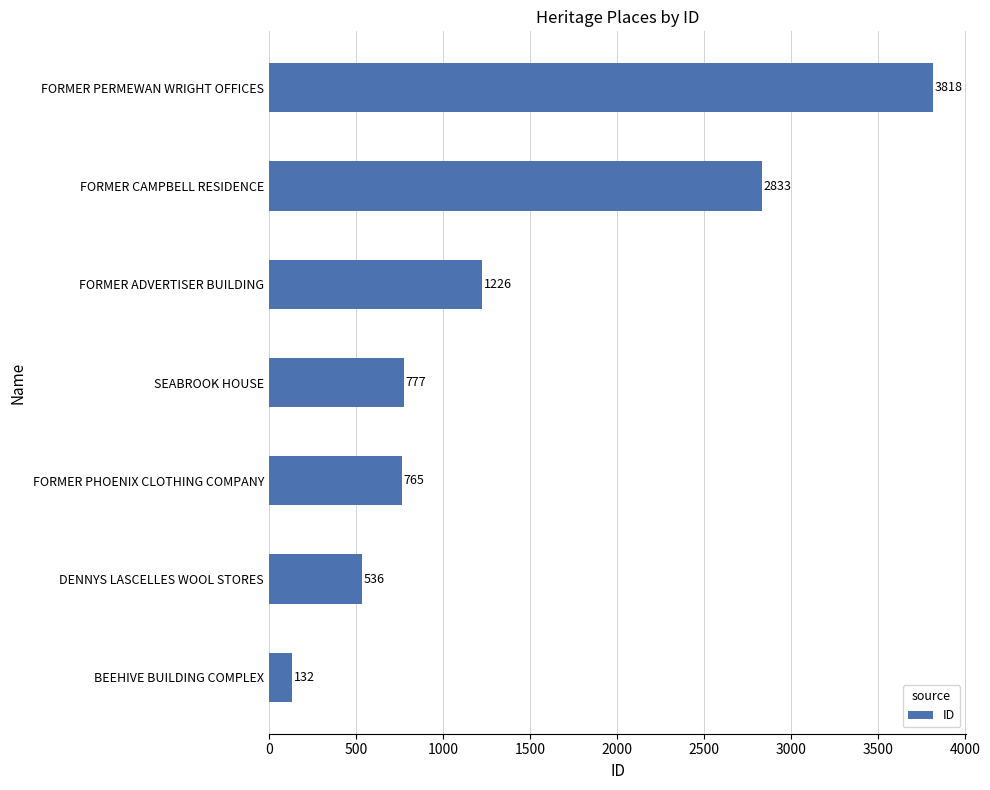

Reading bottom to top, extract all data points from this chart.

BEEHIVE BUILDING COMPLEX=132	DENNYS LASCELLES WOOL STORES=536	FORMER PHOENIX CLOTHING COMPANY=765	SEABROOK HOUSE=777	FORMER ADVERTISER BUILDING=1226	FORMER CAMPBELL RESIDENCE=2833	FORMER PERMEWAN WRIGHT OFFICES=3818